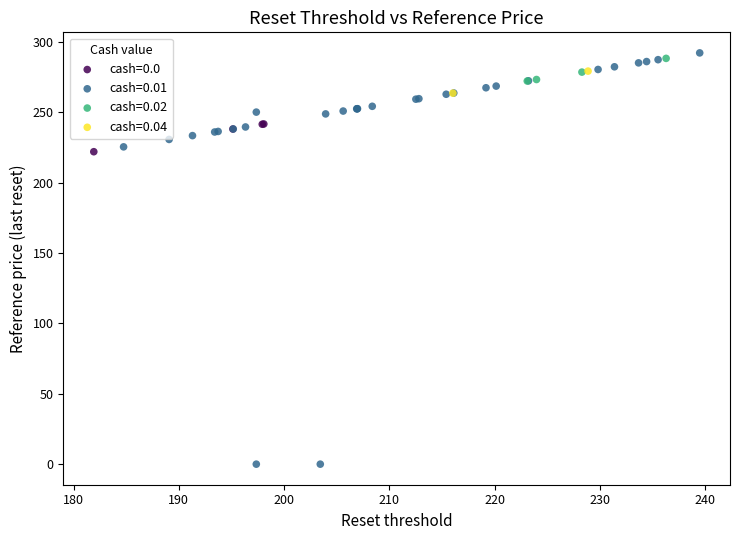

What are all the series names shown in the legend?

cash=0.0, cash=0.01, cash=0.02, cash=0.04